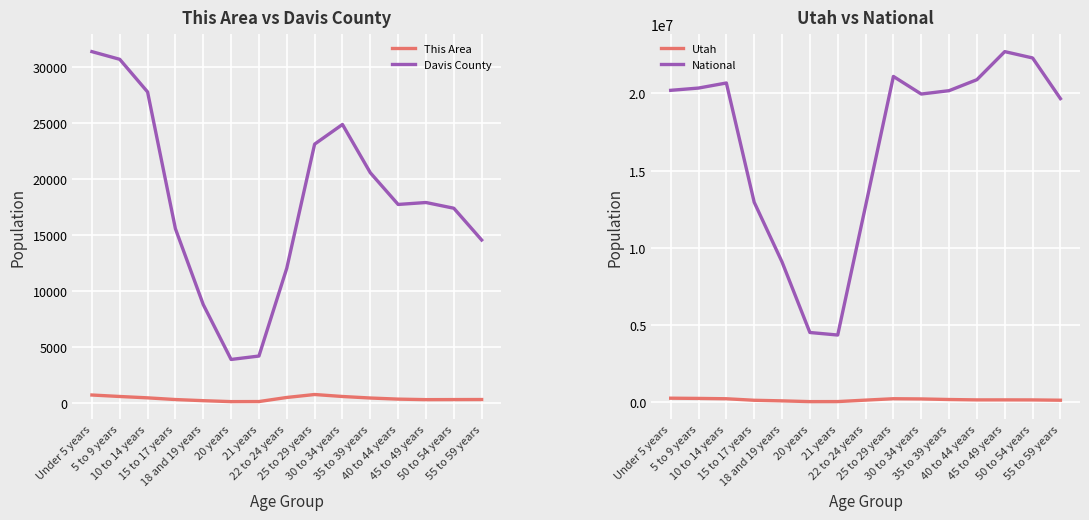

At which label does This Area reach its peak?

25 to 29 years